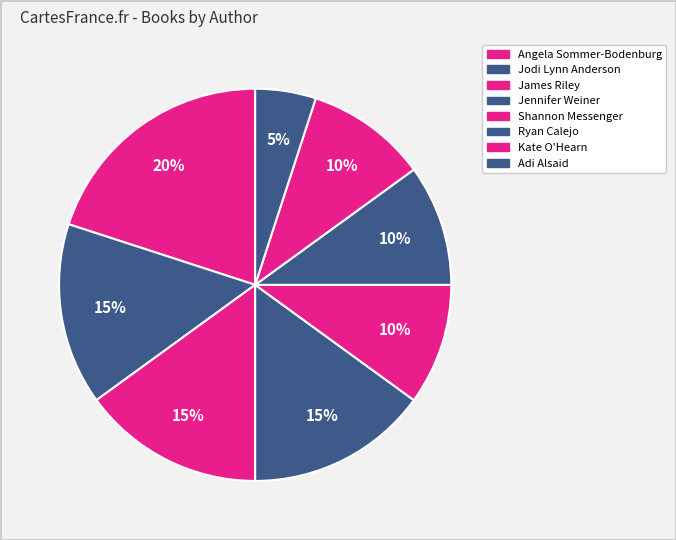

What percentage is NOT represented by Jennifer Weiner?

85.0%